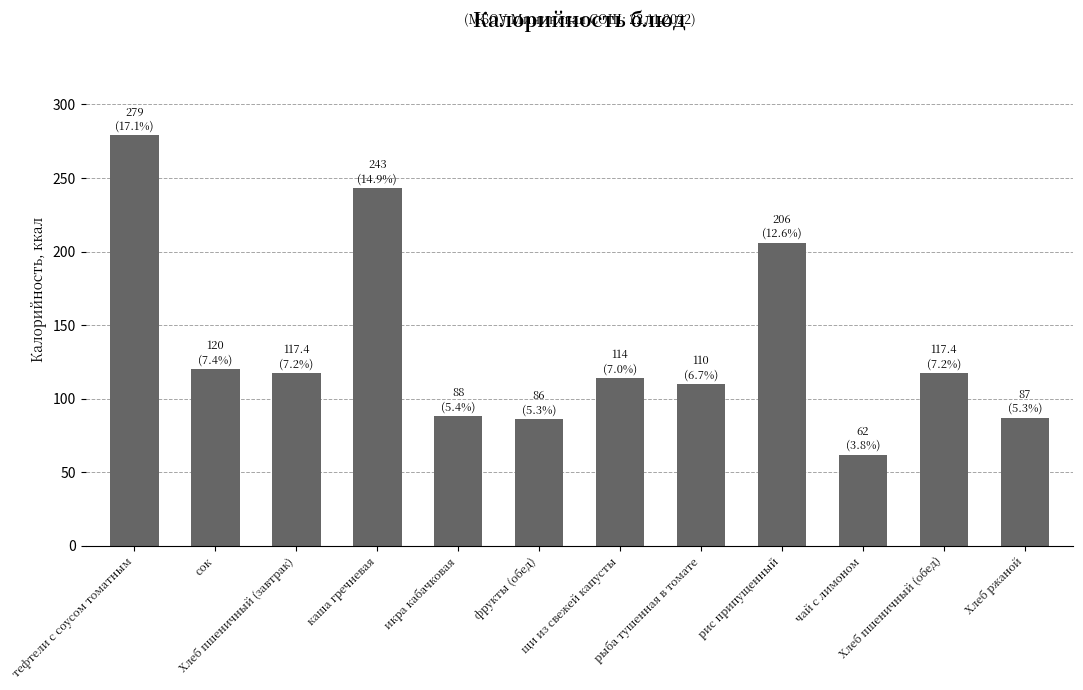

What is the approximate value at тефтели с соусом томатным?

279.0